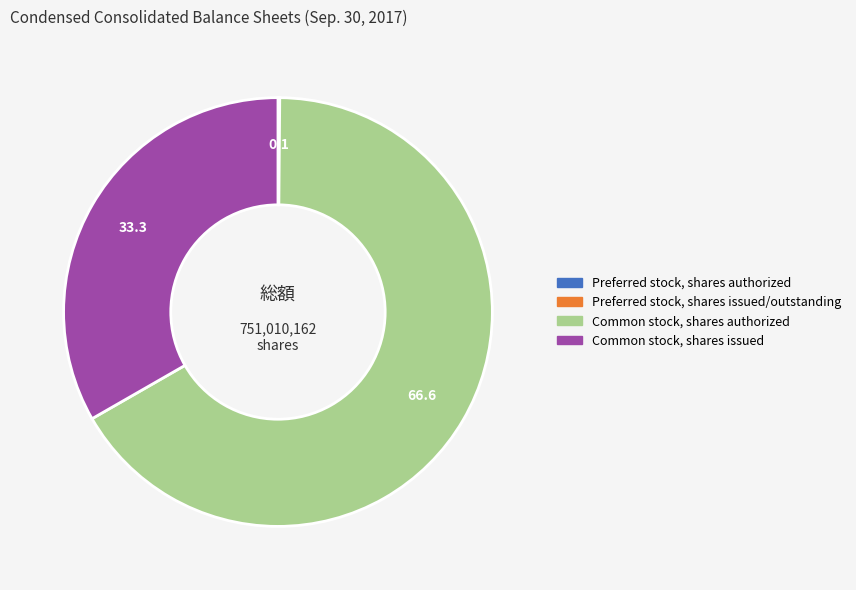

Is the sum of Common stock, shares issued and Common stock, shares authorized greater than half?

Yes